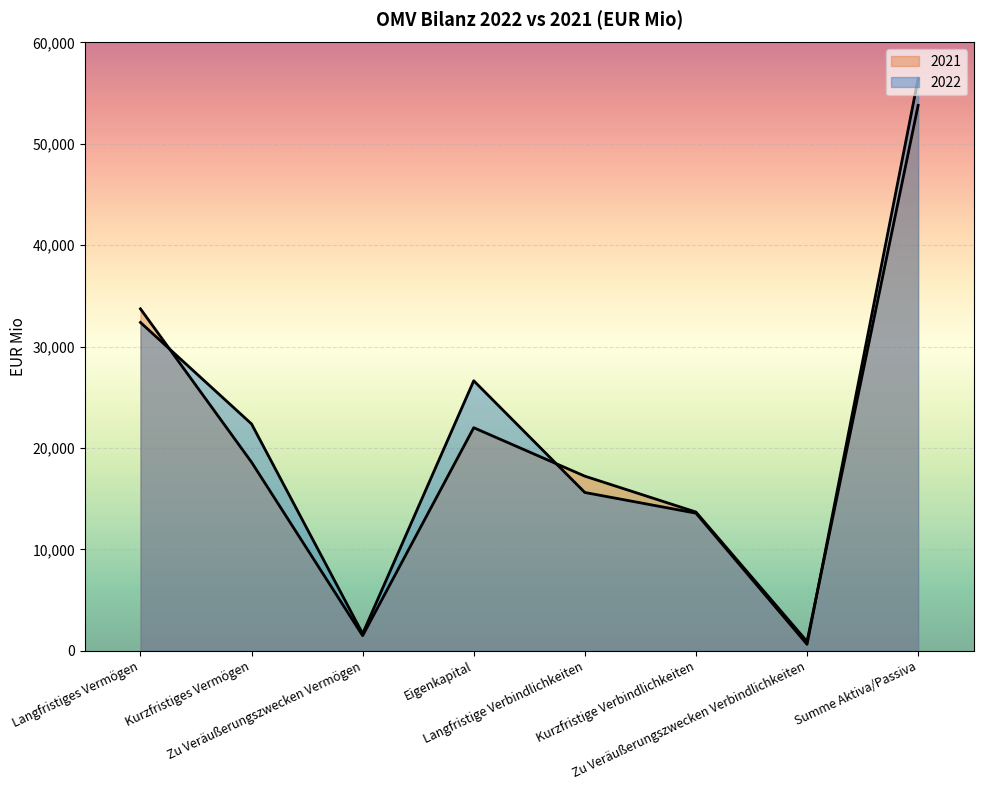

Reading right to left, what are all the values shown in this chart?

2022: 56429	626	13567	15607	26628	1676	22369	32384
2021: 53798	909	13677	17216	21996	1479	18595	33724